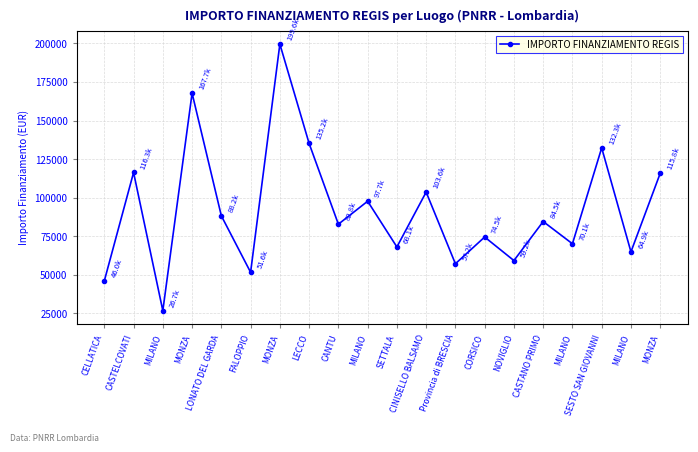

Reading left to right, what are all the values shown in this chart?

46044.5	116324.6	26730.0	167724.8	88213.8	51620.1	199567.7	135157.2	82798.6	97694.9	68057.8	103619.9	57160.7	74486.0	59229.0	84538.8	70120.9	132279.7	64886.6	115789.8